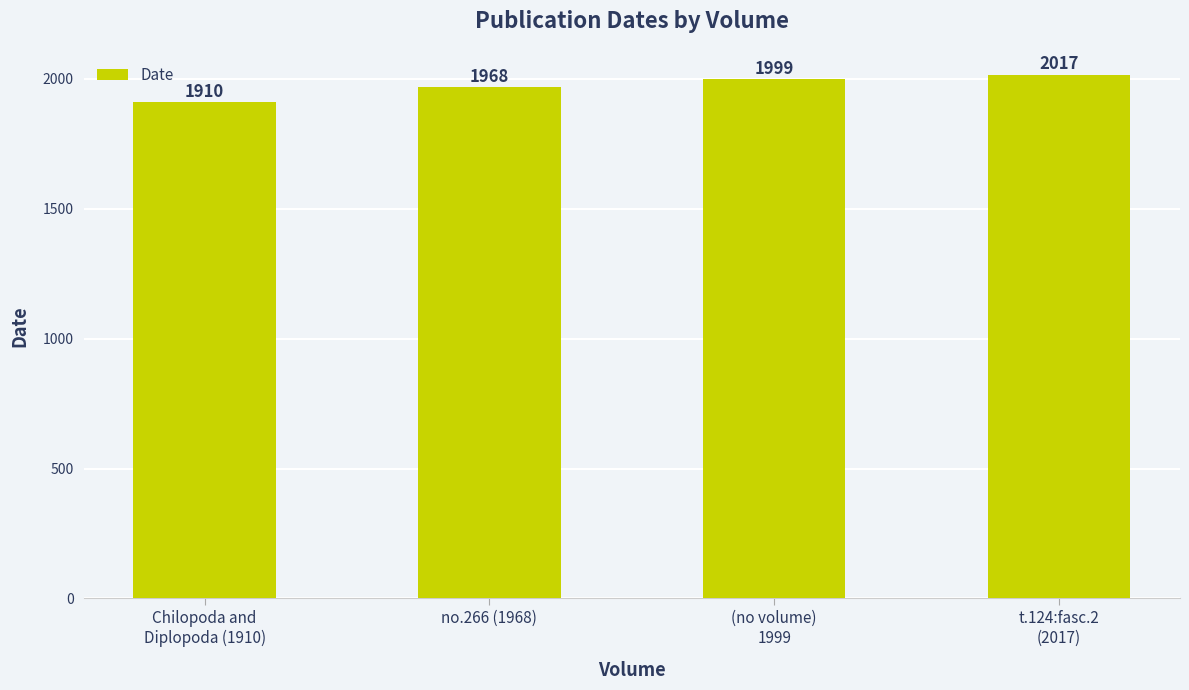

At which label is the value closest to 1963?

no.266 (1968)